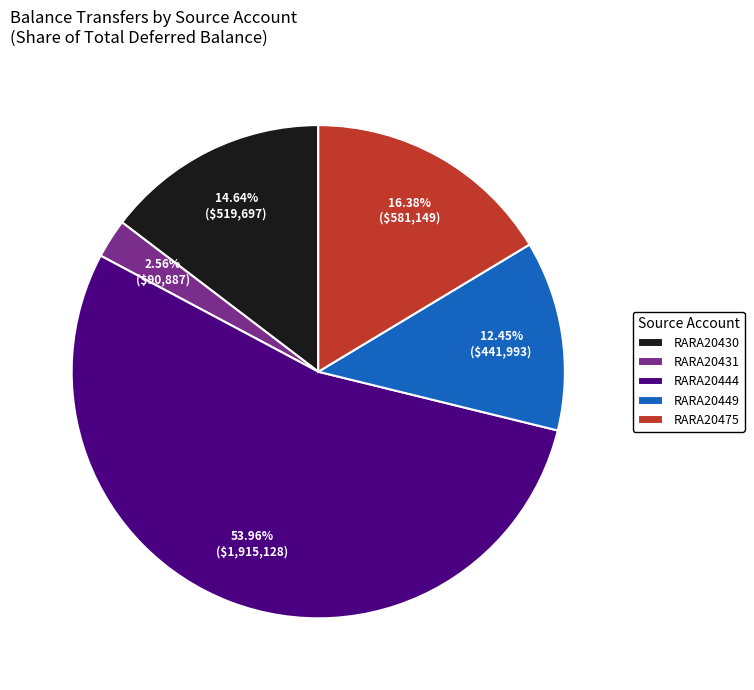

Between RARA20431 and RARA20430, which is larger?

RARA20430